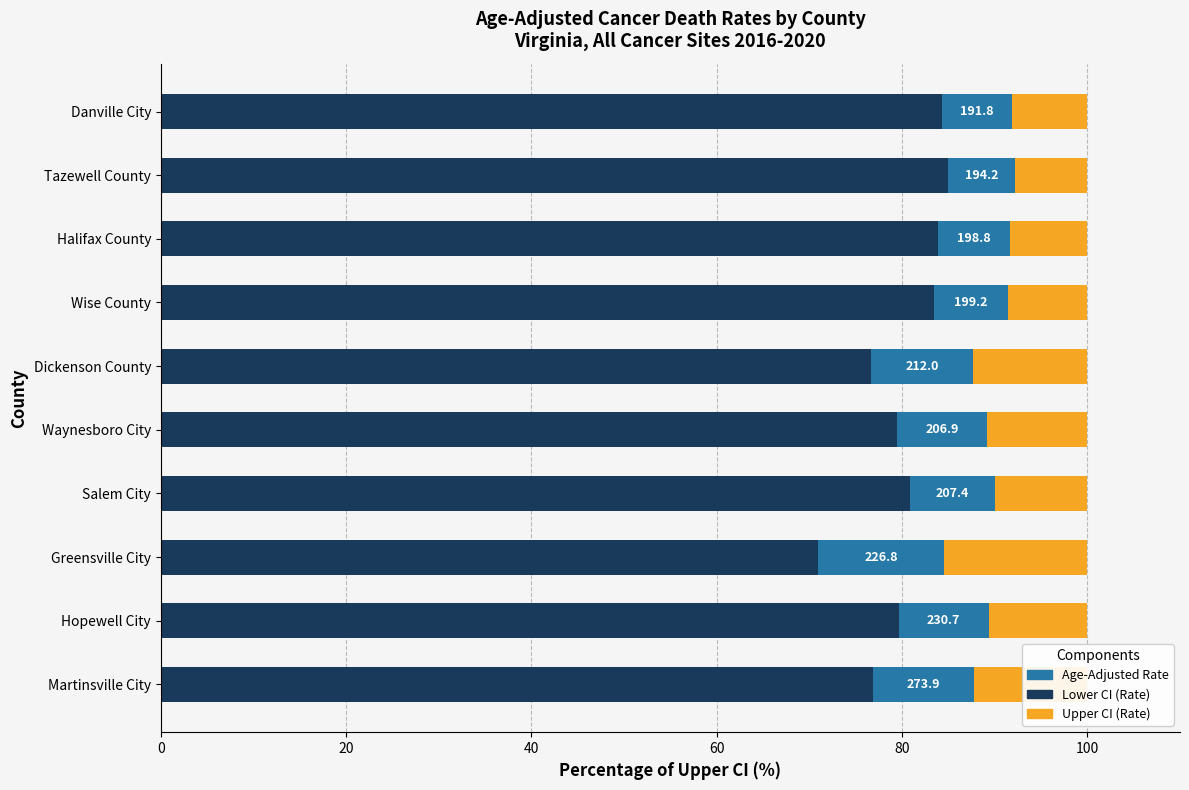

What is the total value across all series at Halifax County?

100.0